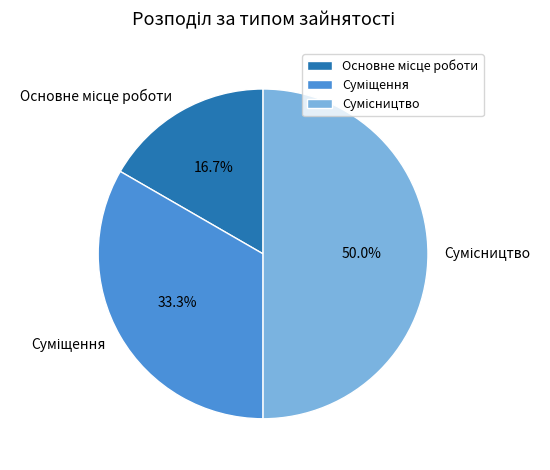

Between Суміщення and Основне місце роботи, which is larger?

Суміщення